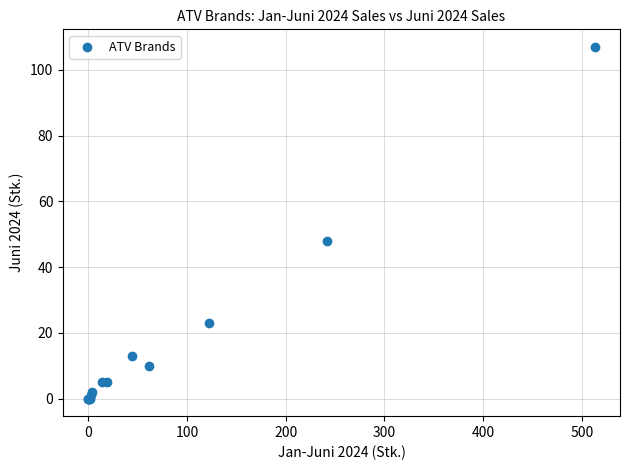

What Y value in the scatter plot is closest to 53?

48